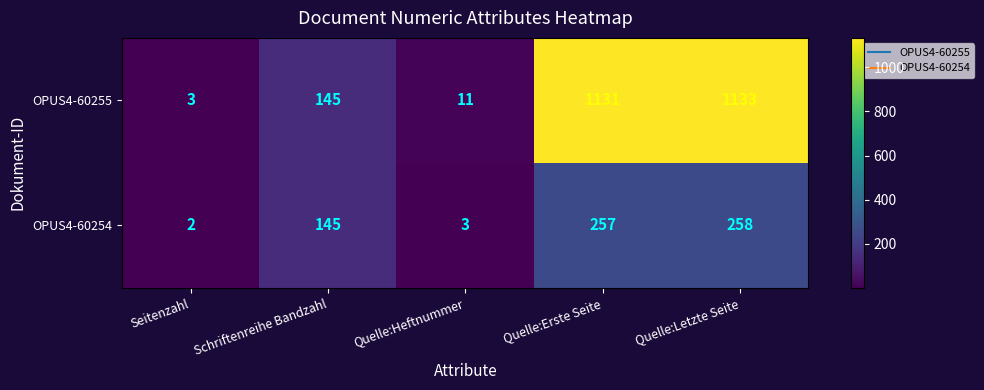

What is the spread (max minus min) of values at Quelle:Letzte Seite?

875